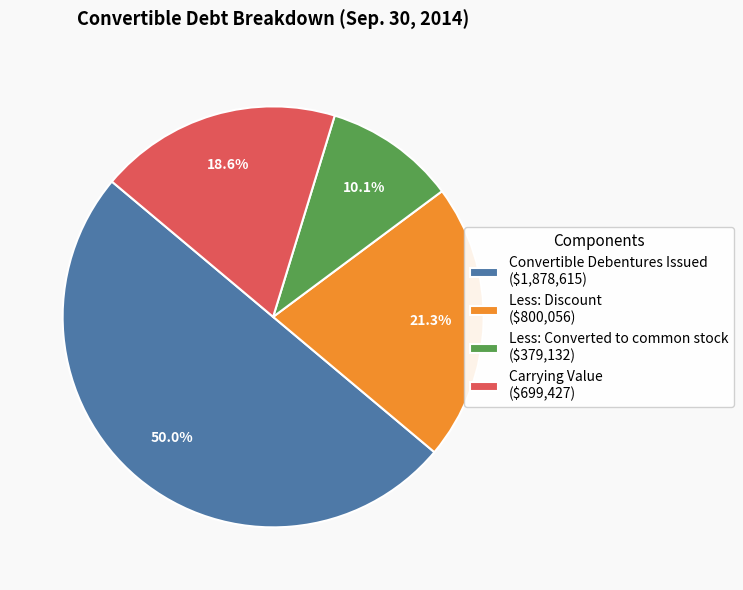

Is Less: Discount ($800,056) the majority of the pie?

No